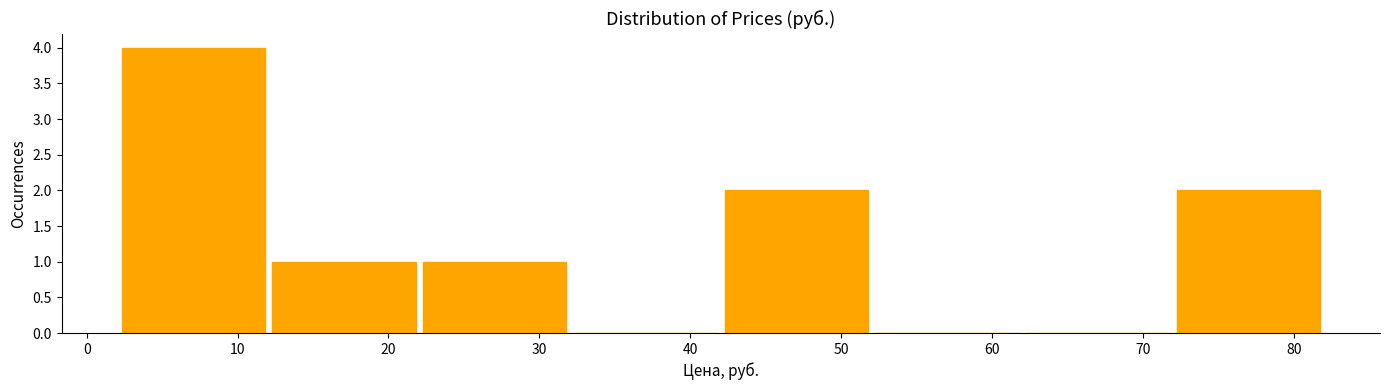

Reading left to right, transcribe this chart: for each bar, give the range it covers on the x-axis and its height. Neither the bar edges nor the heights are printed on the chart, so give them approximately, as read against the axes.

2 to 12: 4
12 to 22: 1
22 to 32: 1
32 to 42: 0
42 to 52: 2
52 to 62: 0
62 to 72: 0
72 to 82: 2